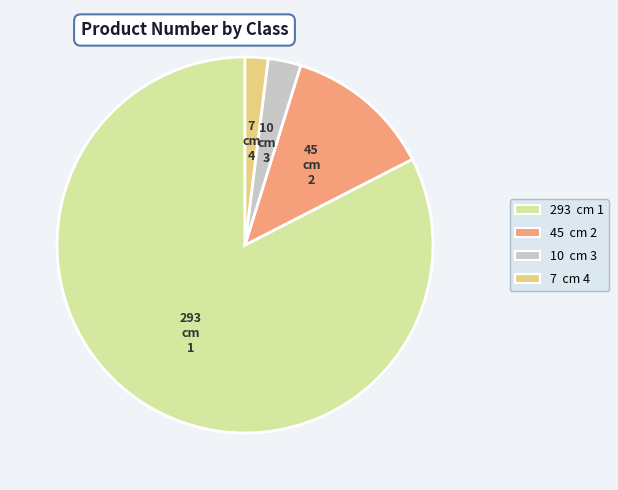

Count the number of slices in the pie.

4